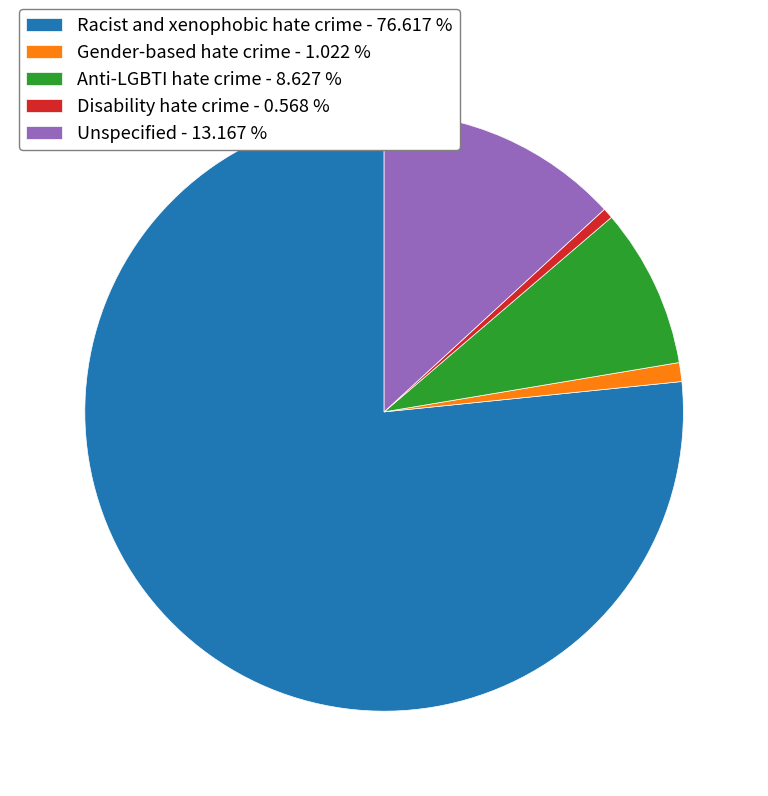

Does Anti-LGBTI hate crime - 8.627 % represent more than half of the total?

No